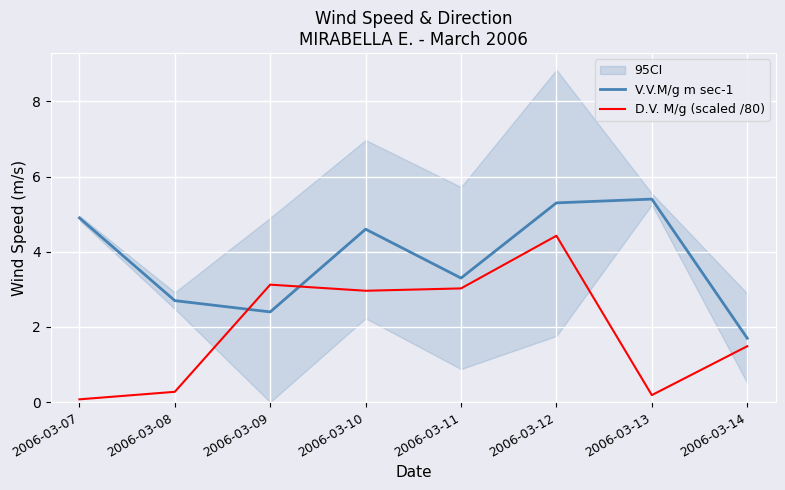

True or false: V.V.M/g m sec-1 has a value of 5.4 at 2006-03-13.

True